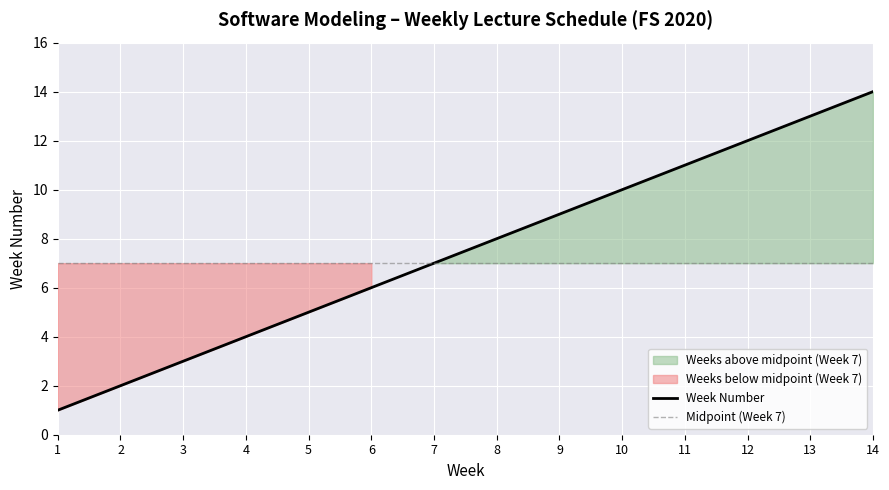

How many lines are shown in the chart?

2